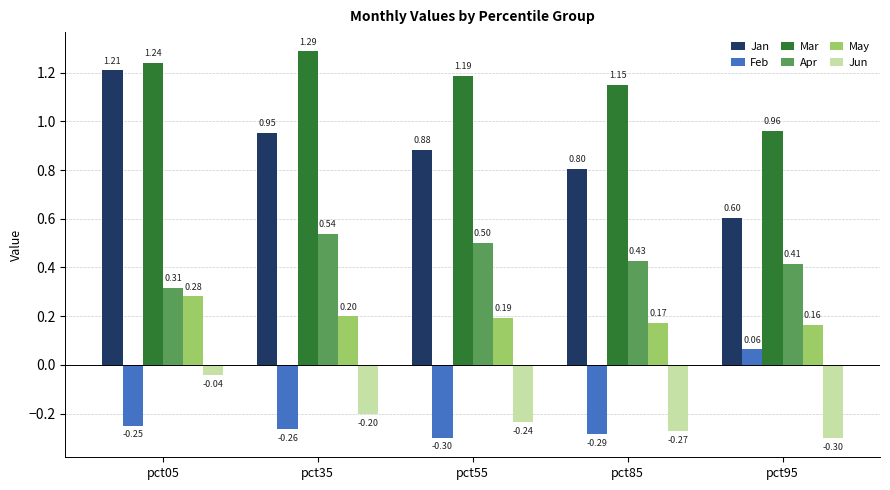

Which series has the largest total across all categories?

Mar